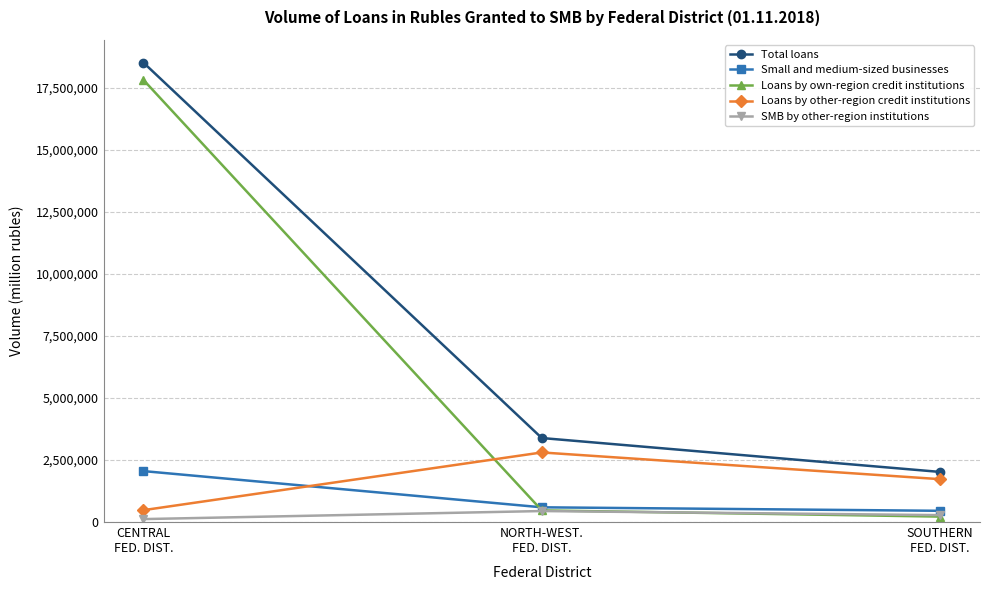

What is the value of the SMB by other-region institutions point at the 2nd from the left?

442805